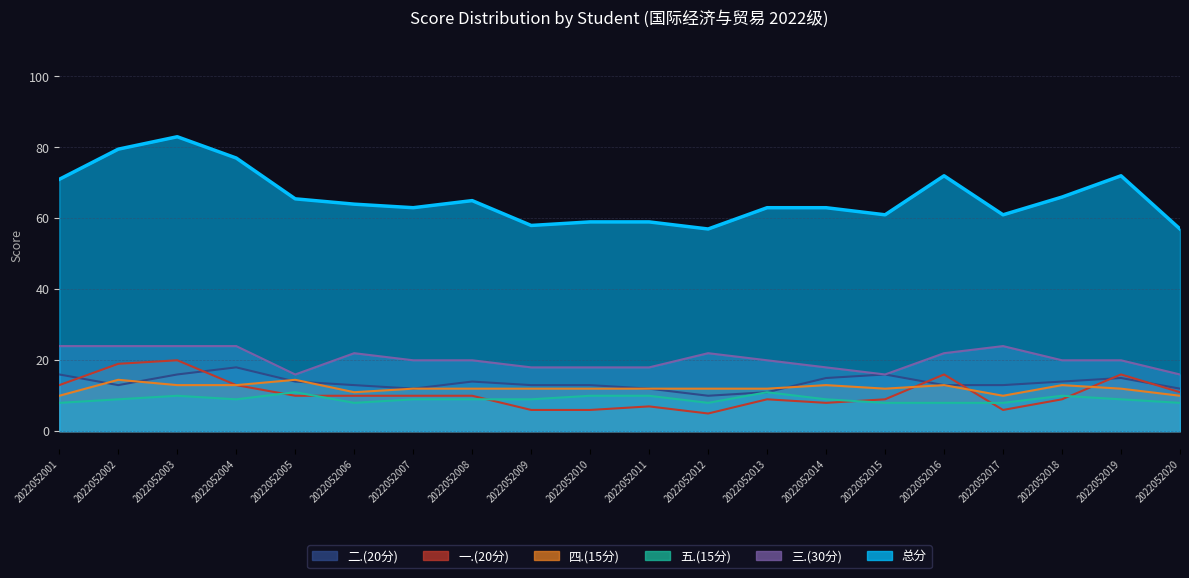

At which label is 总分 closest to 70?

2022052001